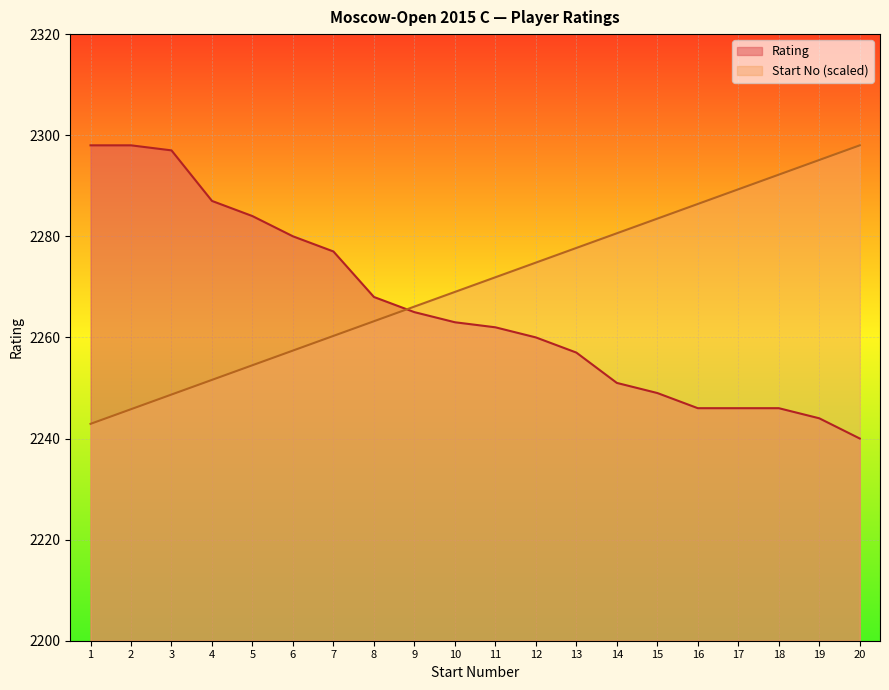

At which label does Rating reach its minimum?

20